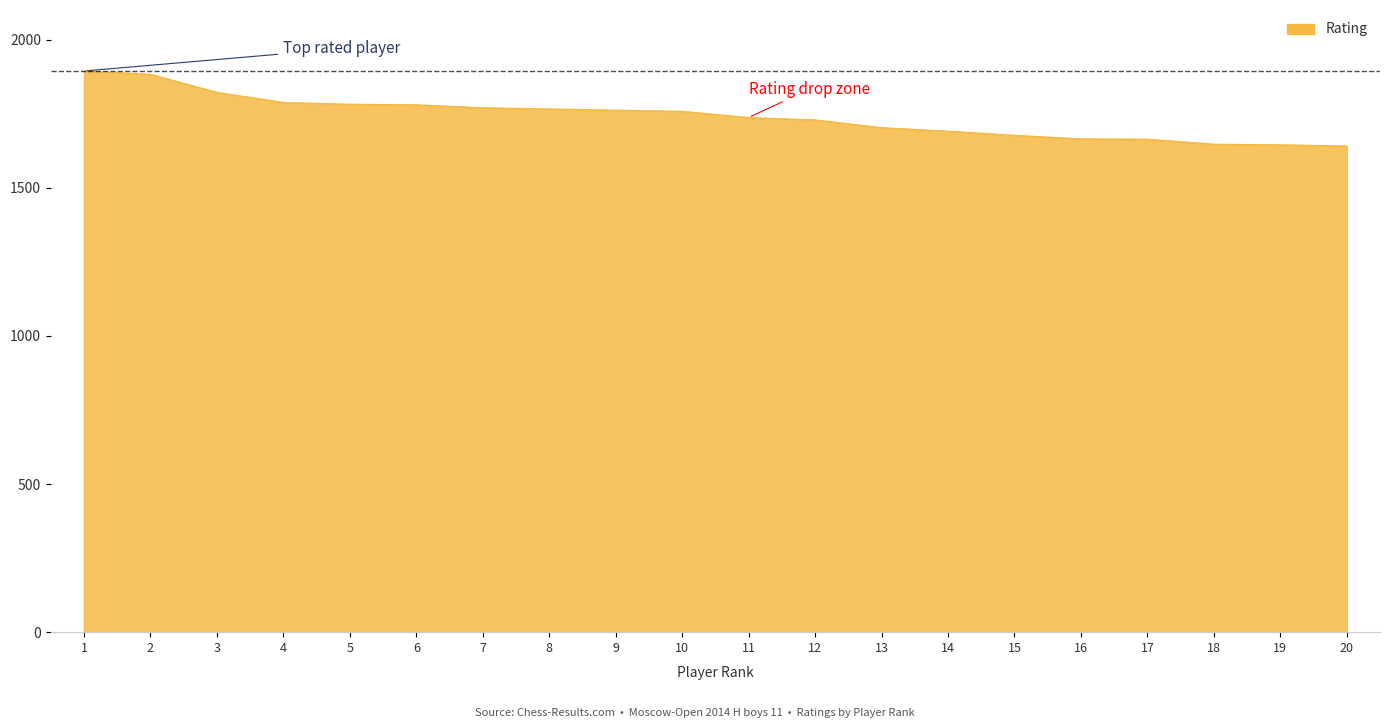

What is the maximum value shown in the chart?

1894